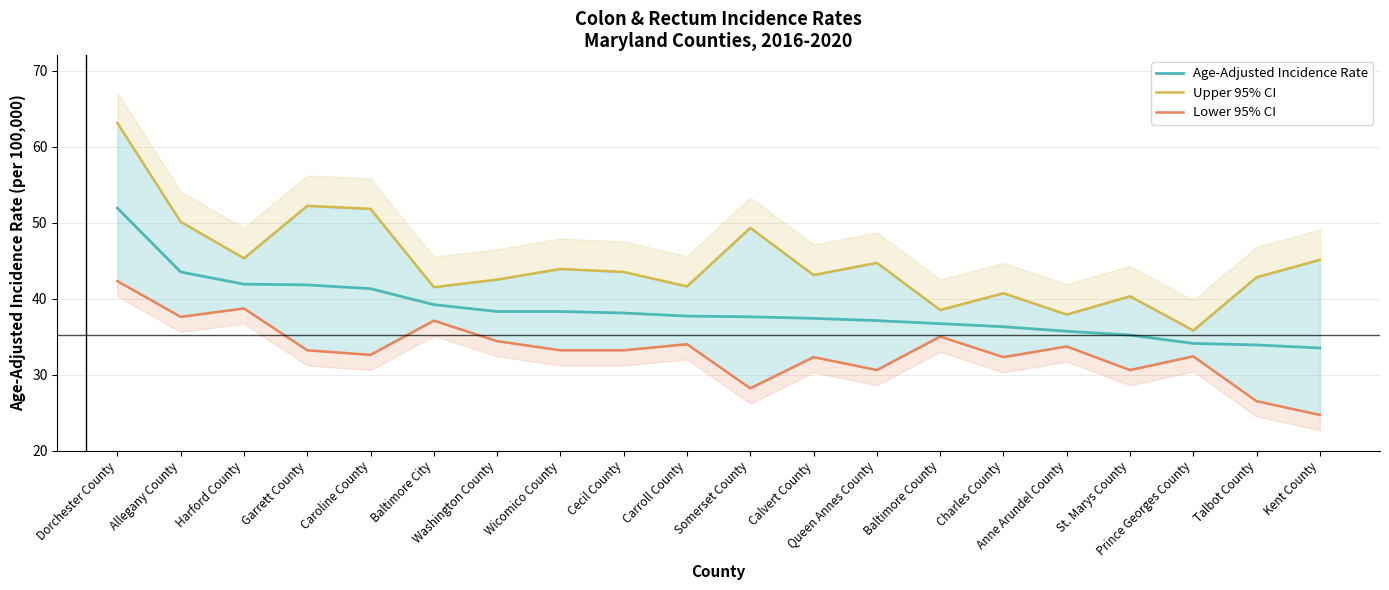

The value of Upper 95% CI at Talbot County is 42.8. True or false?

True